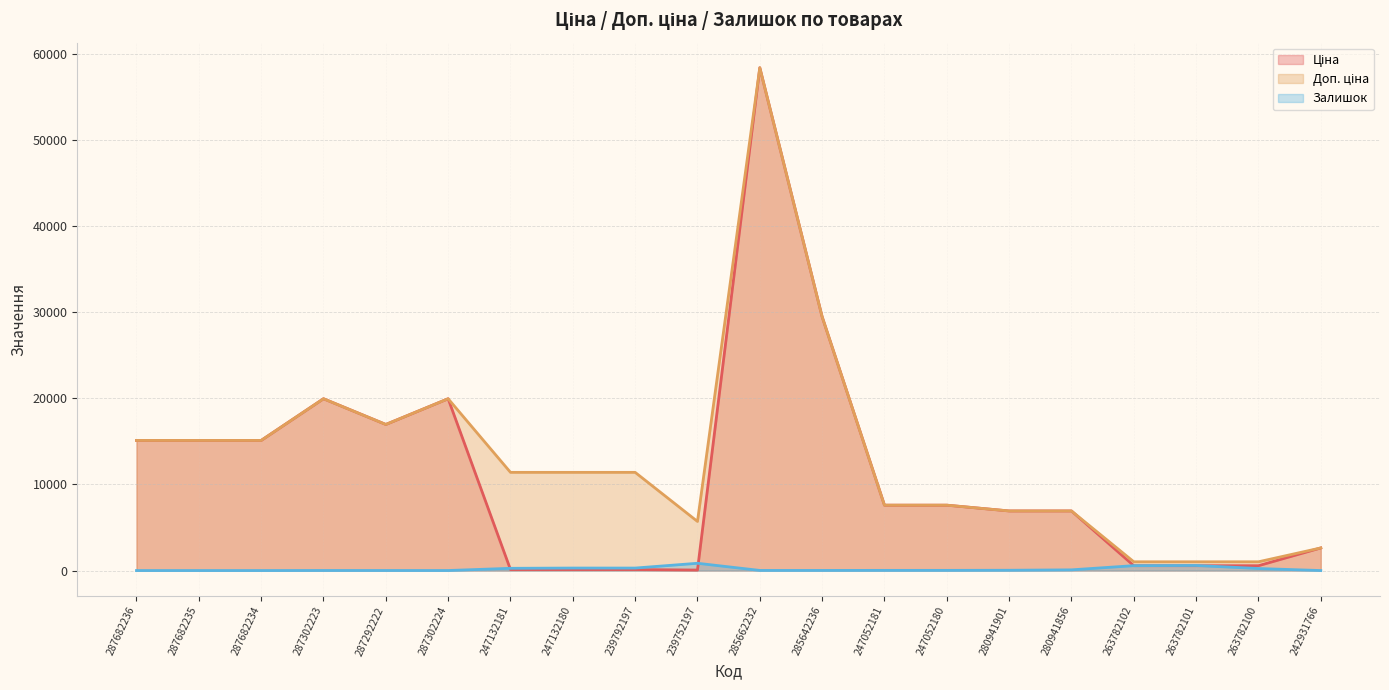

At how many categories does at least one series exceed 51791?

1